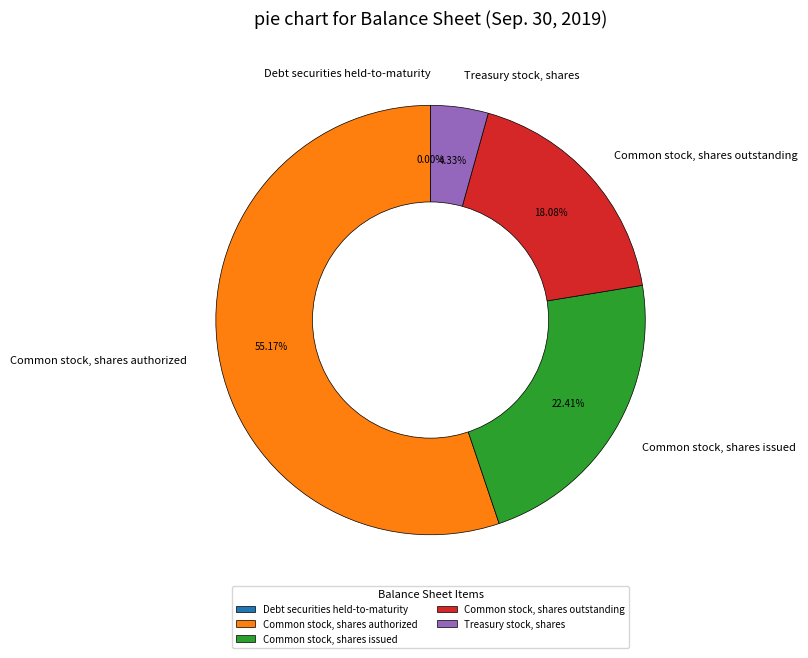

Which category has the biggest portion of the pie?

Common stock, shares authorized